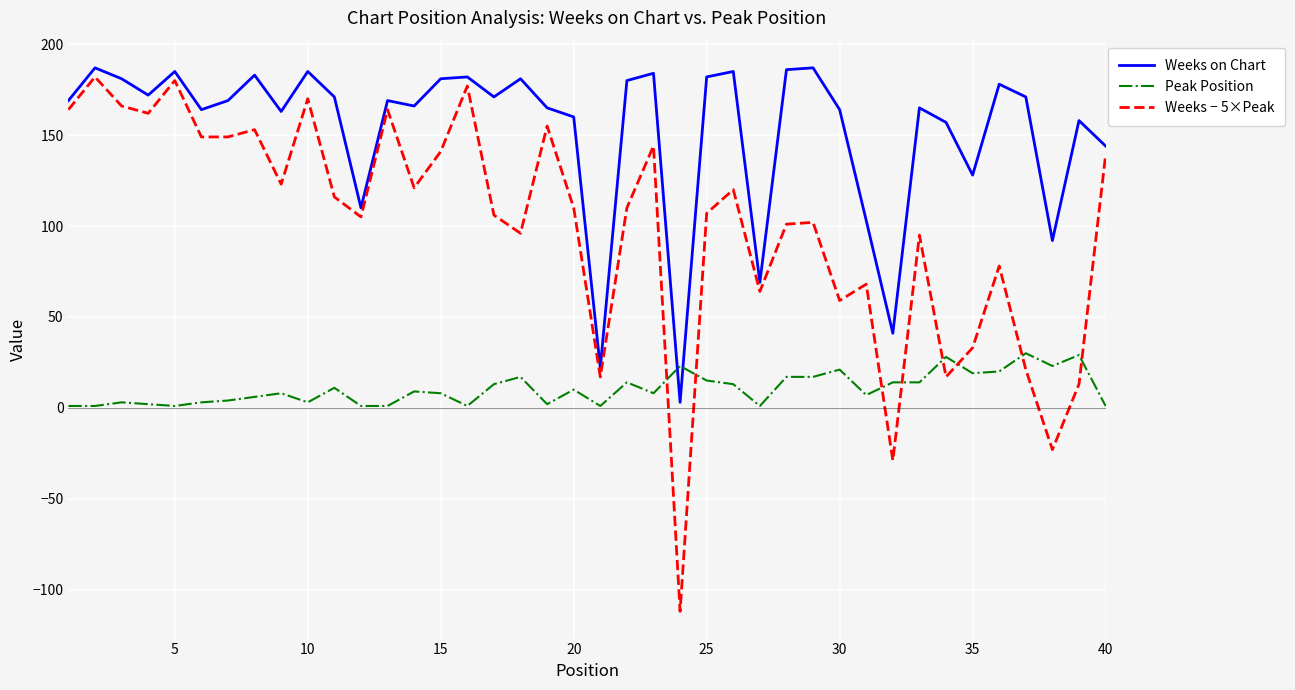

What is the difference between the second highest and minimum values in the Weeks on Chart series?

184